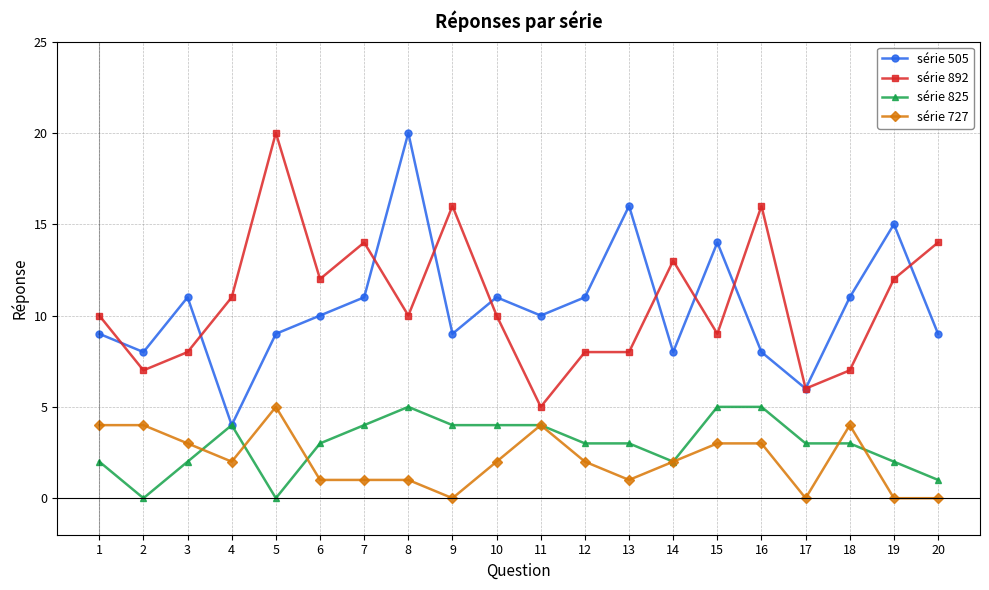

At which label does série 892 reach its minimum?

11